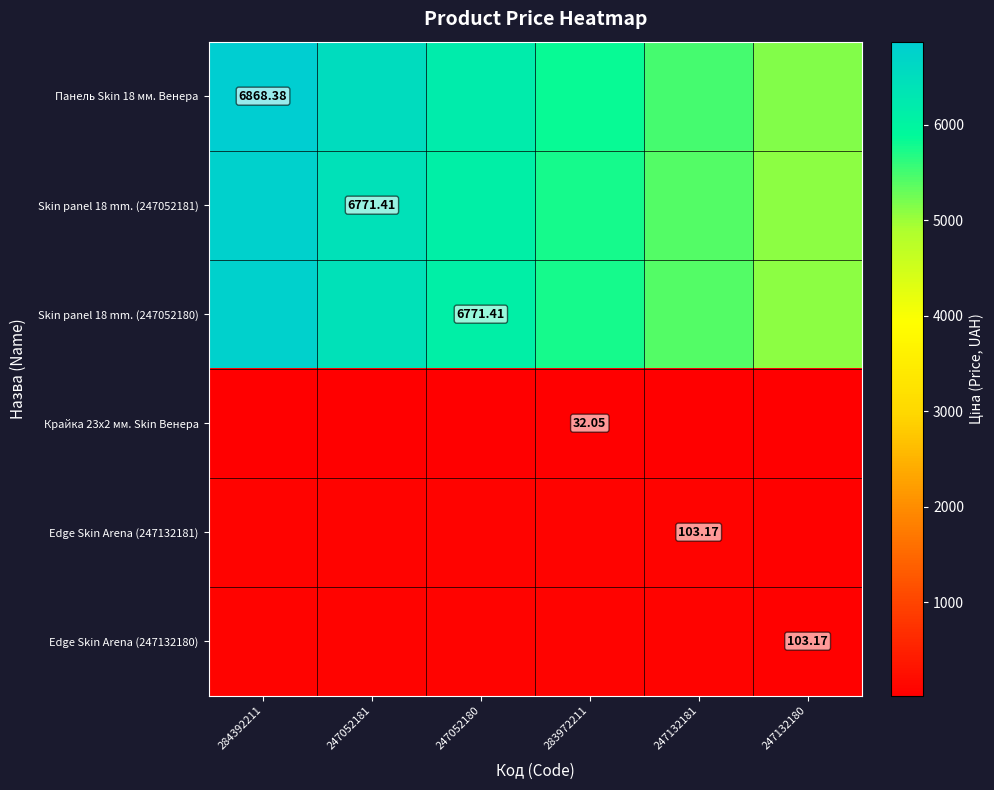

Which series has the widest spread of values?

Панель Skin 18 мм. Венера